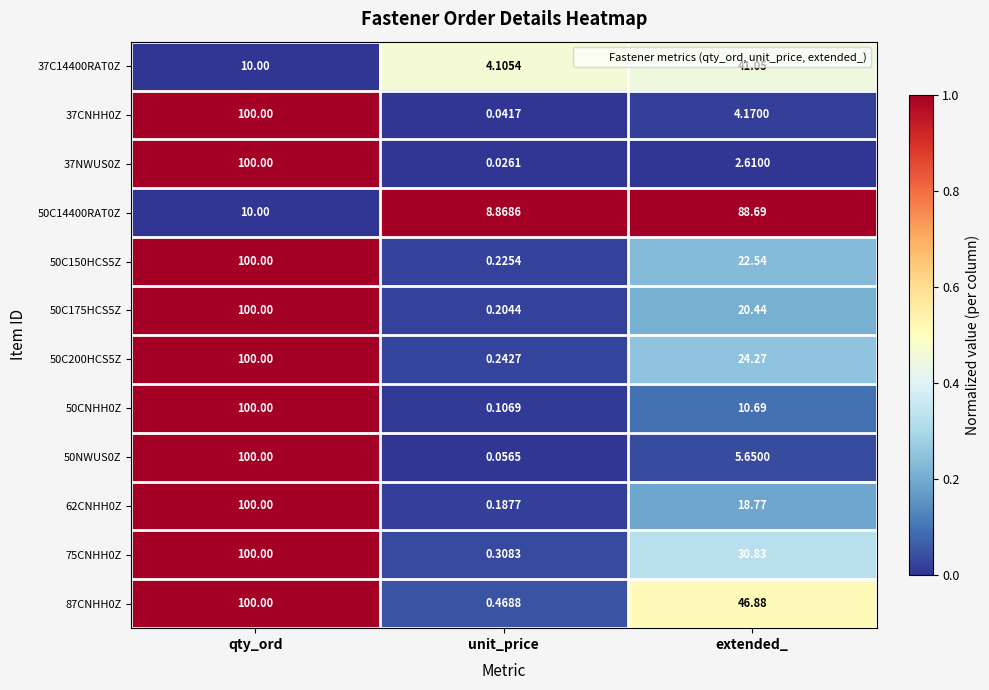

Where does the 50CNHH0Z series first go above 10?

qty_ord